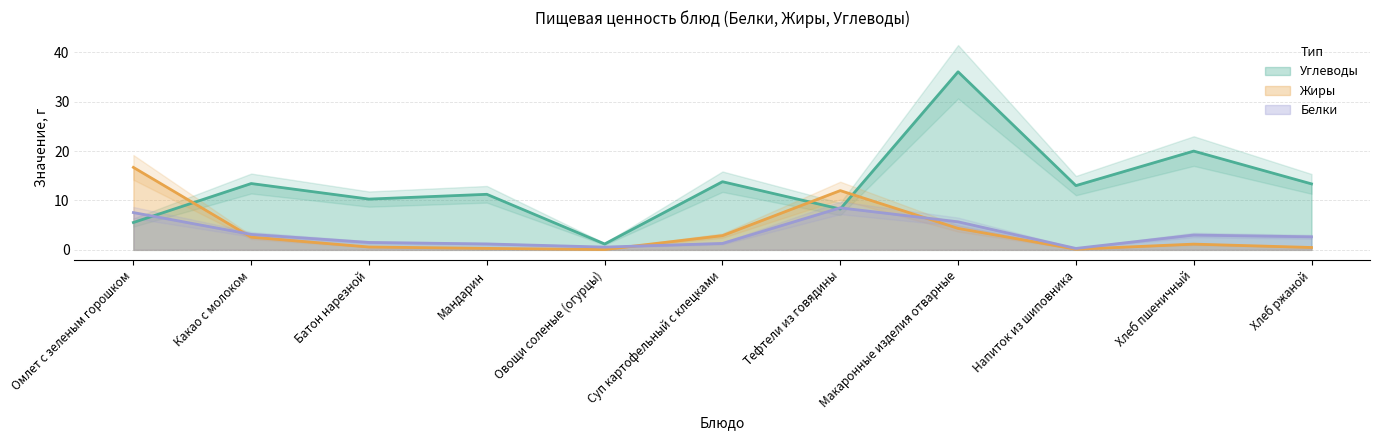

The Белки series shows 5.4 at Тефтели из говядины. True or false?

False